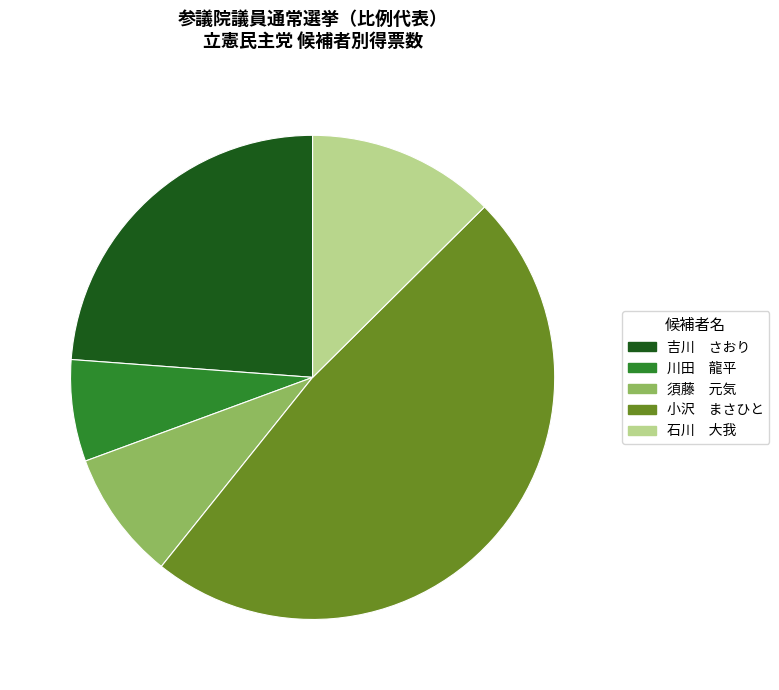

Which has a higher value, 小沢 まさひと or 石川 大我?

小沢 まさひと